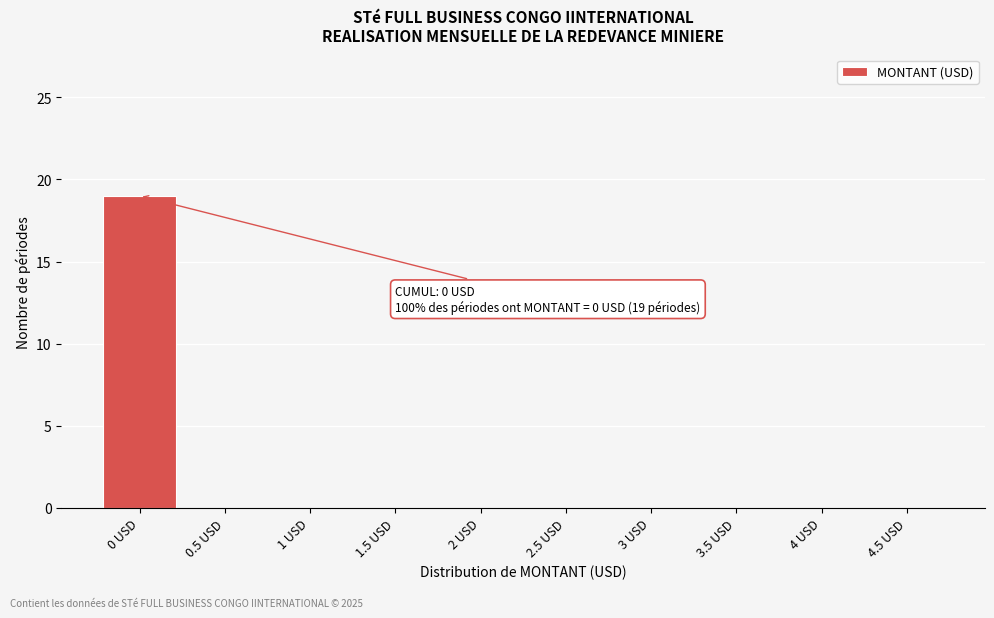

Reading right to left, transcribe all the data shown in this chart.

4.5 USD=0	4 USD=0	3.5 USD=0	3 USD=0	2.5 USD=0	2 USD=0	1.5 USD=0	1 USD=0	0.5 USD=0	0 USD=19